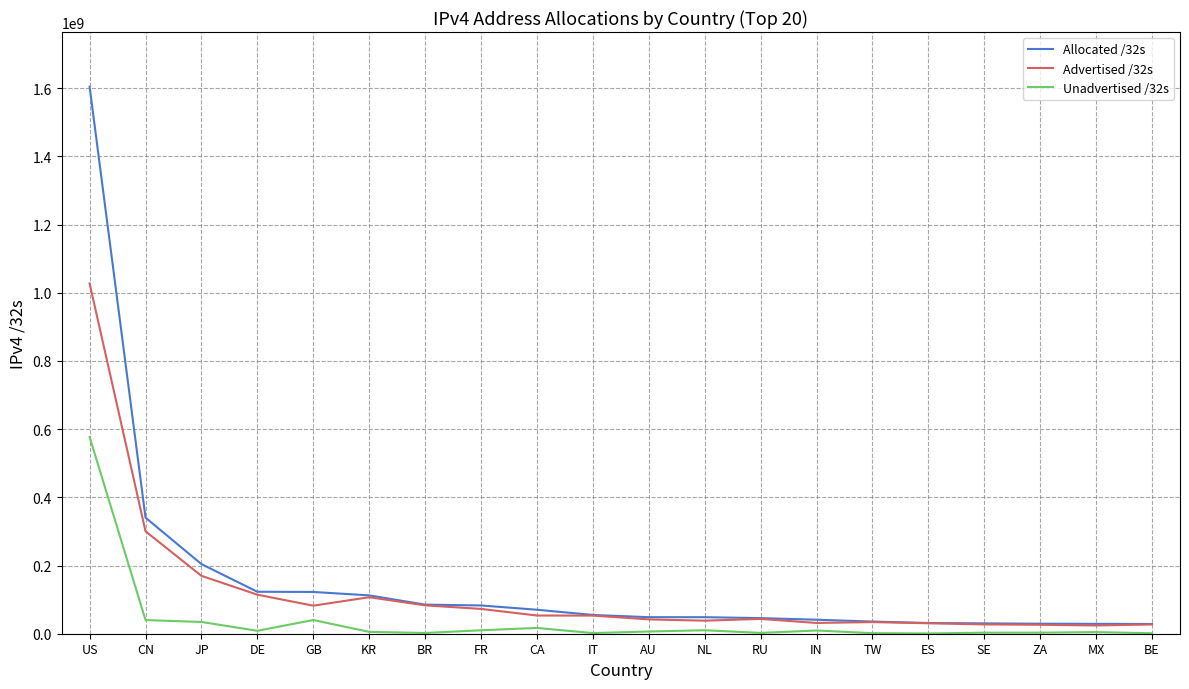

The value of Allocated /32s at GB is 67809398. True or false?

False